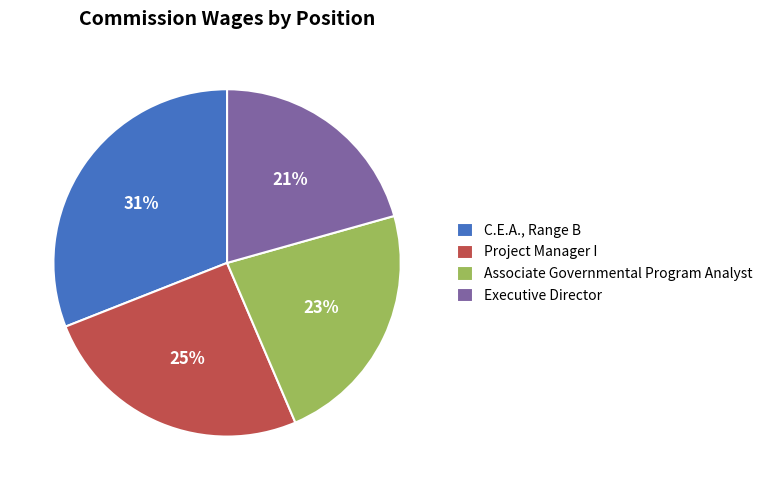

Which category has the biggest portion of the pie?

C.E.A., Range B